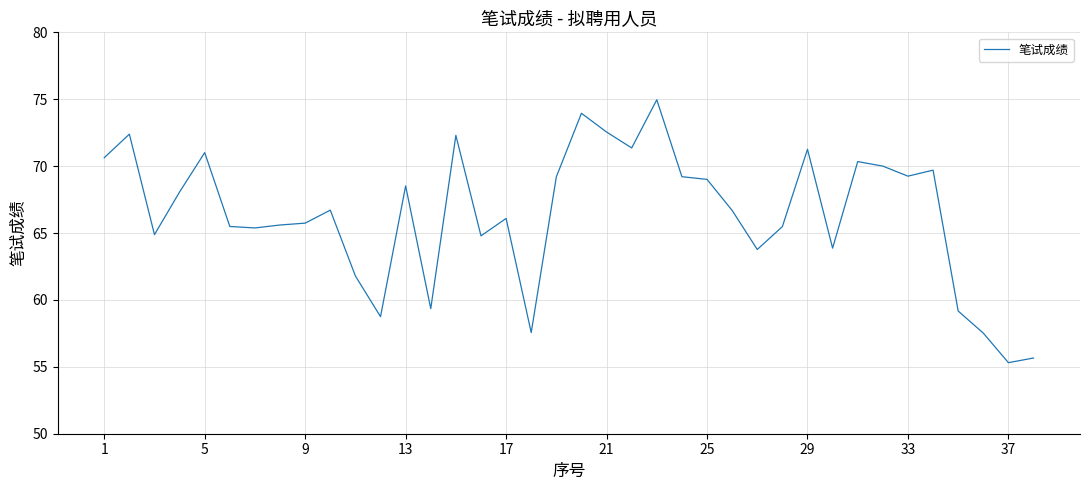

What is the minimum value shown in the chart?

55.3